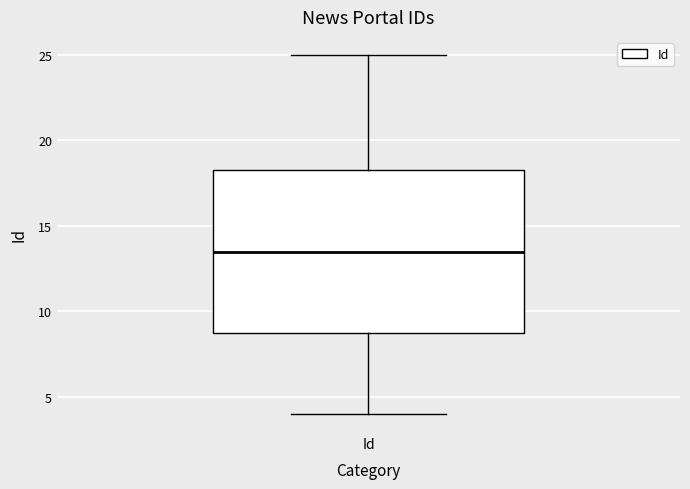

Where does the lower whisker of the box for Id end on the y-axis? The values are not printed on the chart, so give them approximately, as read against the axis.

4.0